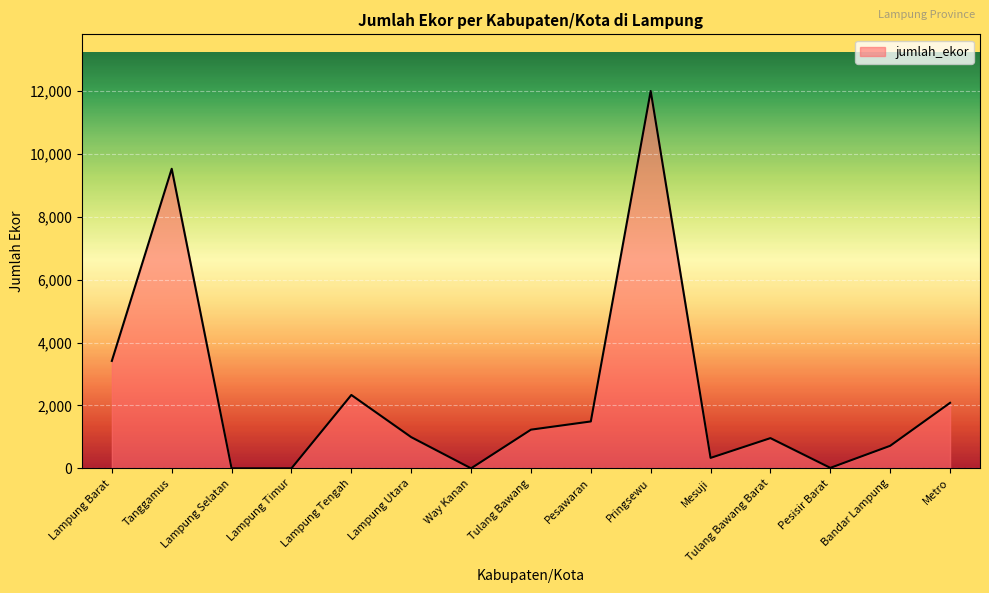

How many values are below 992?

7